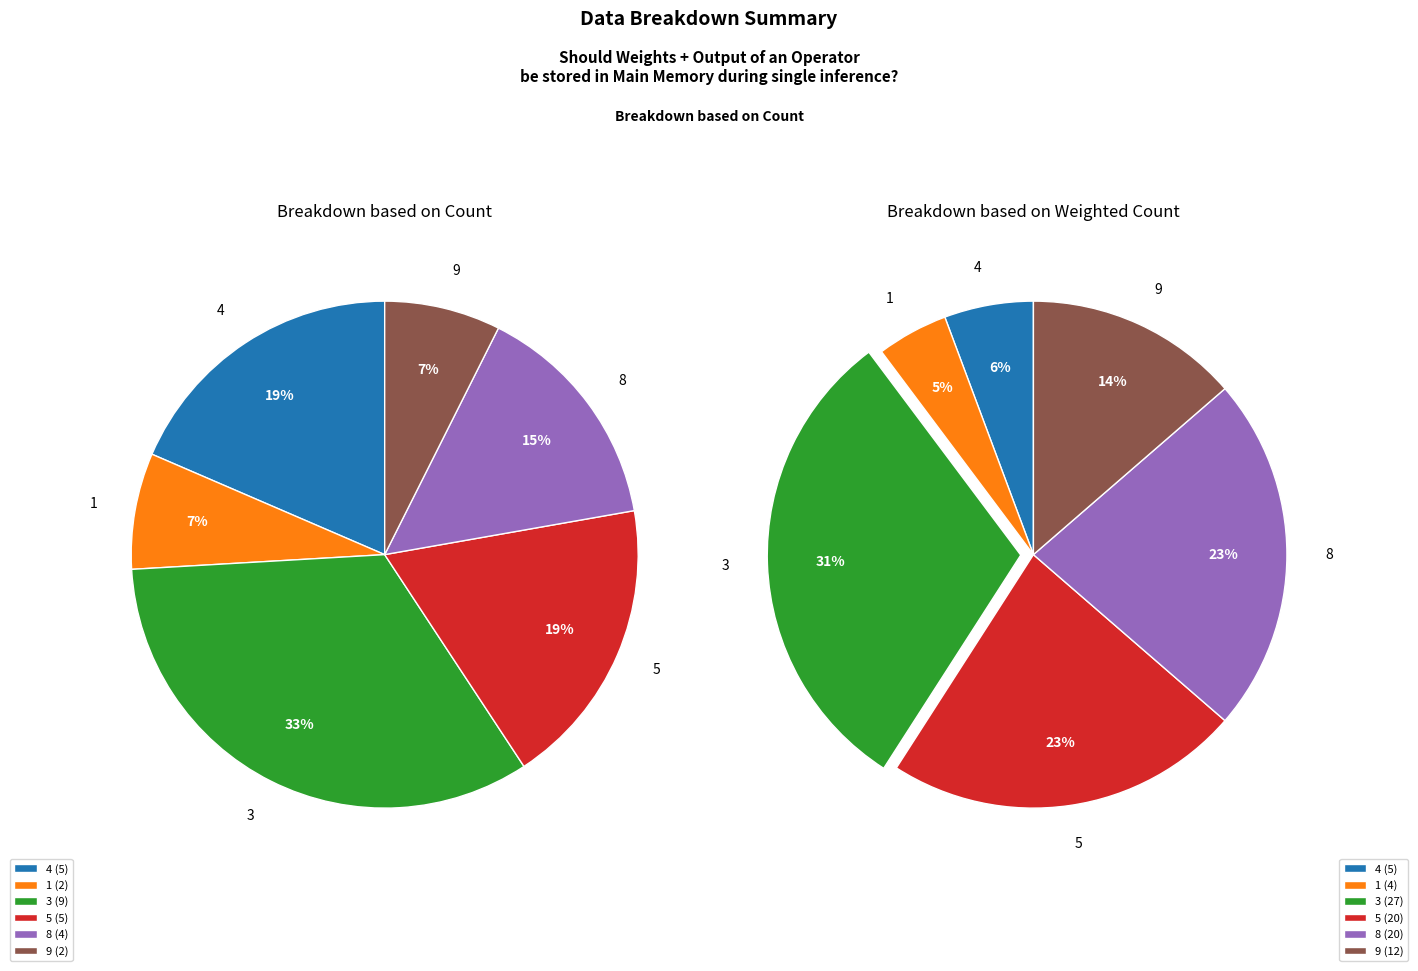

Rank the categories by value from lowest to highest.

1, 9, 8, 4, 5, 3